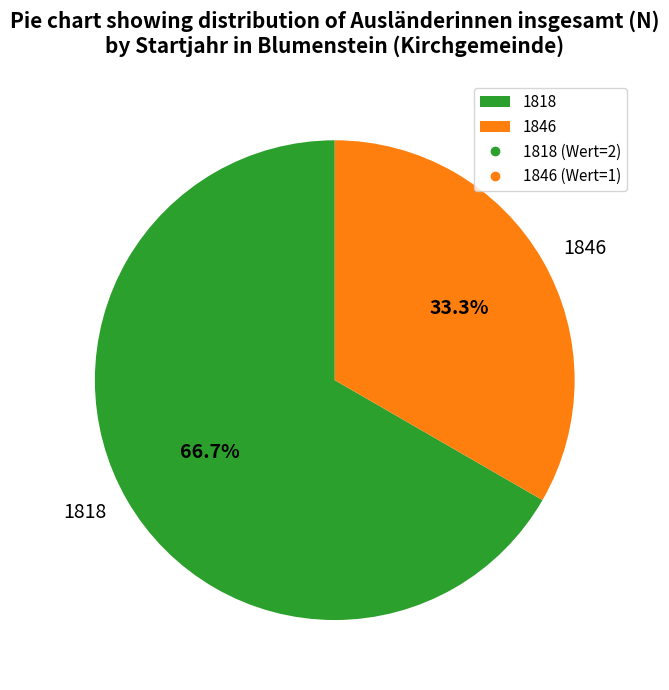

How many slices are in this pie chart?

2